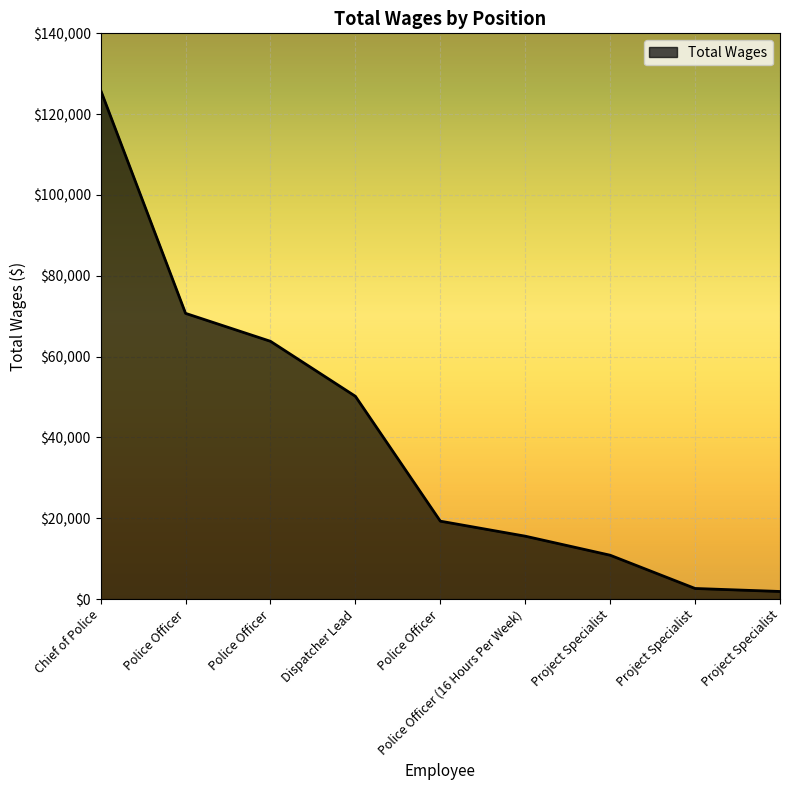

Reading left to right, list all the values displayed in this chart.

125947	70714	63798	50195	19295	15580	10868	2640	1896